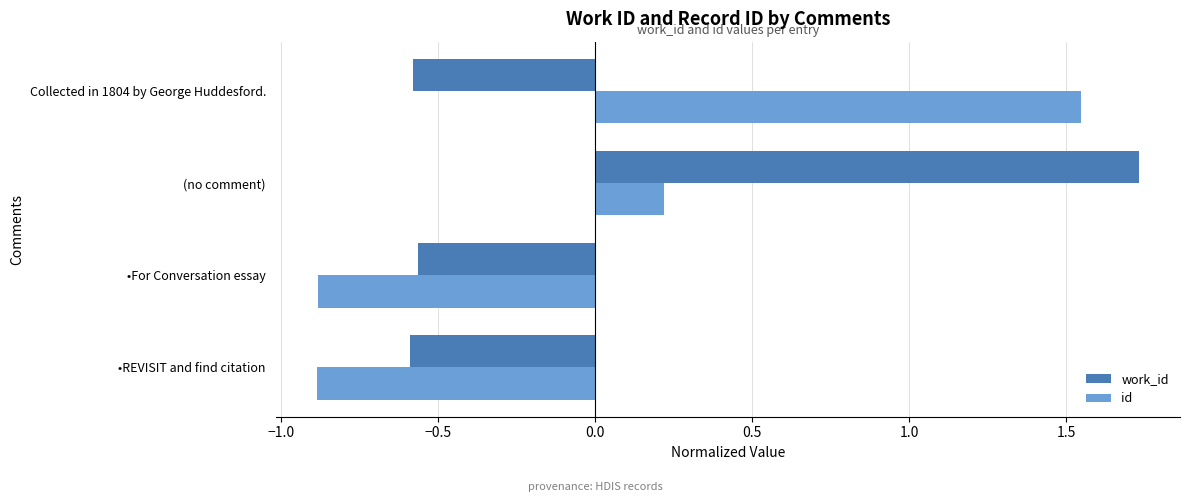

What is the sum of the id values at •REVISIT and find citation and •For Conversation essay?

-1.8